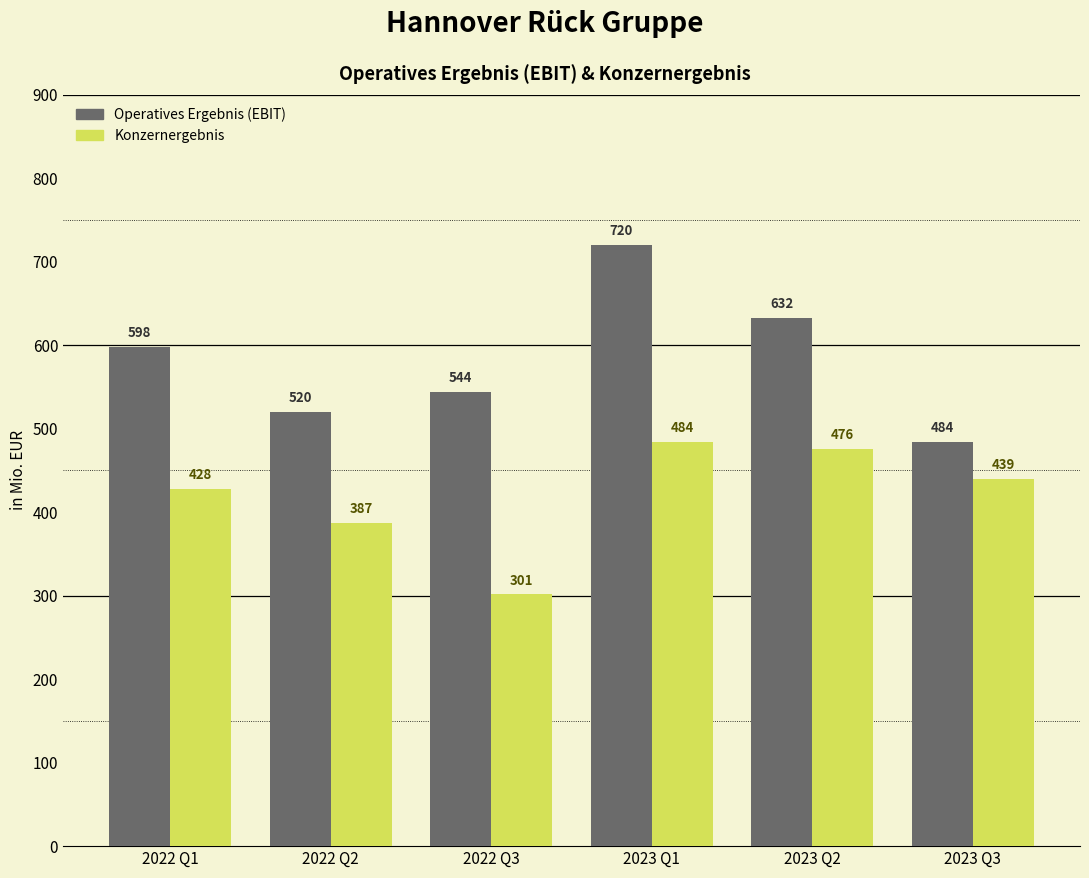

True or false: Operatives Ergebnis (EBIT) has a value of 544.1 at 2022 Q3.

True